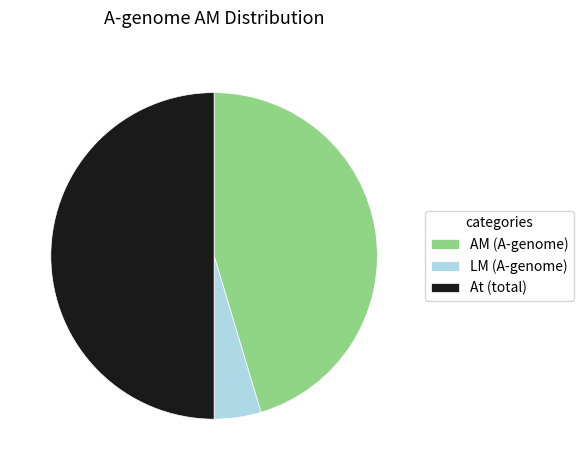

Is the sum of At (total) and LM (A-genome) greater than half?

Yes